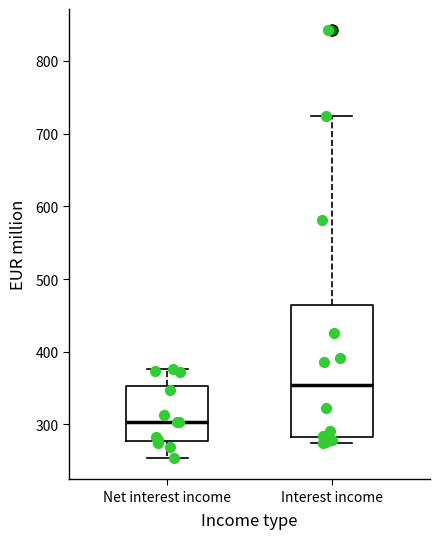

Reading left to right, read every box against the y-axis: the position of its median line, the range the box covers, and the ends of its whiskers. The values are not printed on the chart, so give them approximately, as read against the axis.

Net interest income: median 300, box 280 to 350, whiskers 250 to 380
Interest income: median 350, box 280 to 460, whiskers 270 to 720